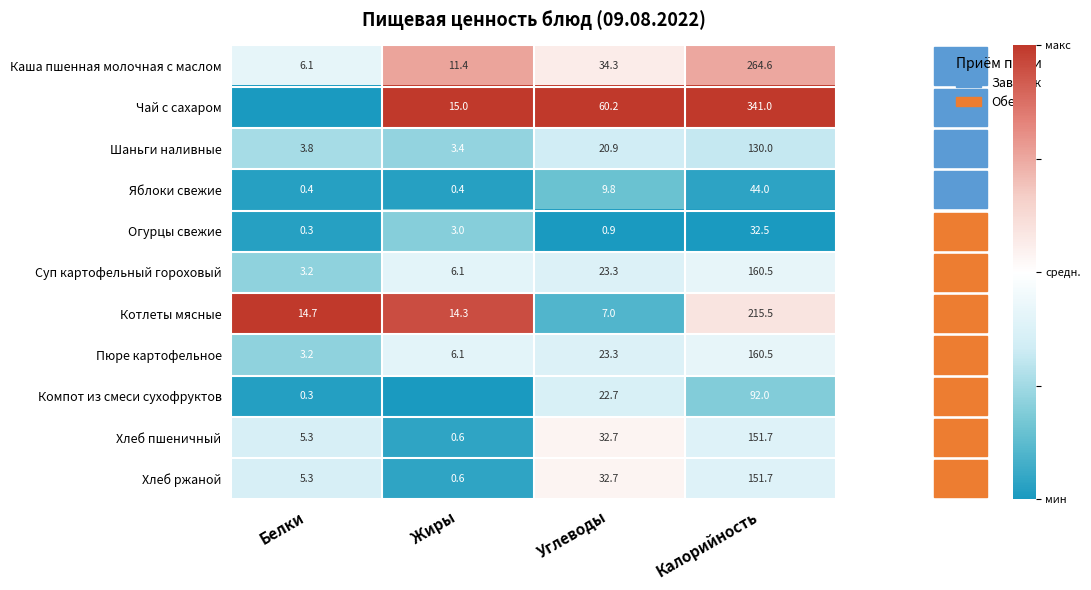

List the labels in order of Котлеты мясные value, smallest first.

Углеводы, Жиры, Белки, Калорийность